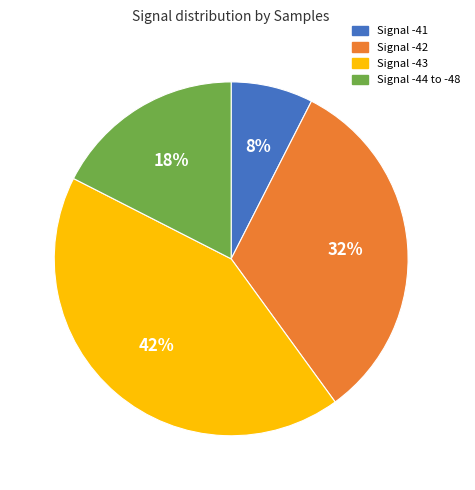

Is there any slice that represents more than half of the pie?

No